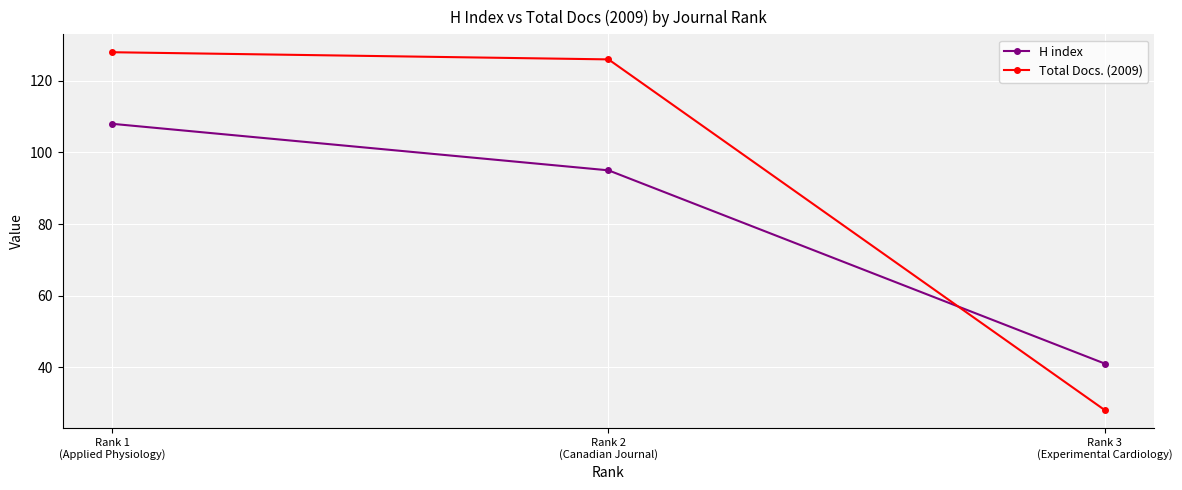

What are all the series names shown in the legend?

H index, Total Docs. (2009)